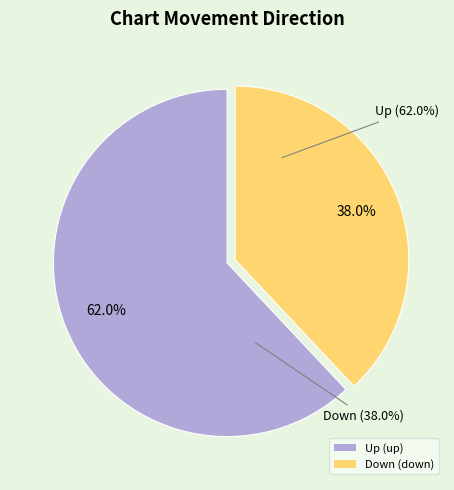

The Down (down) slice represents 38% of the pie. True or false?

True